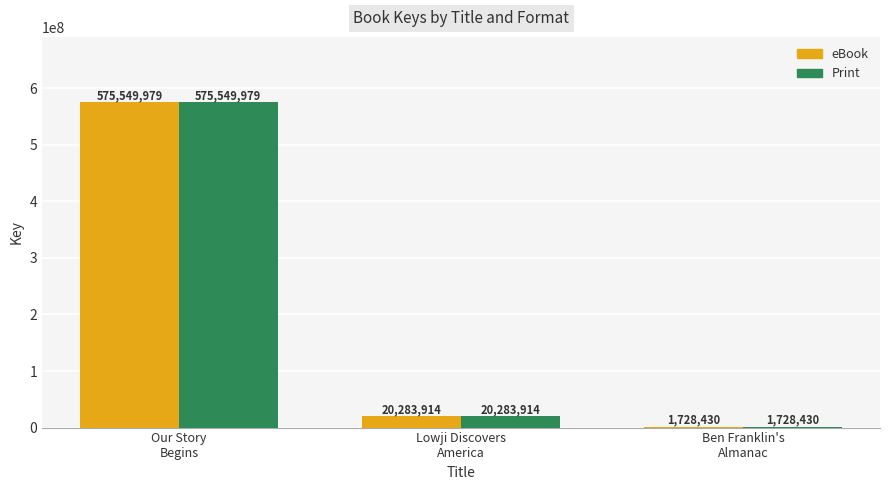

What is the greatest value displayed?

575549979